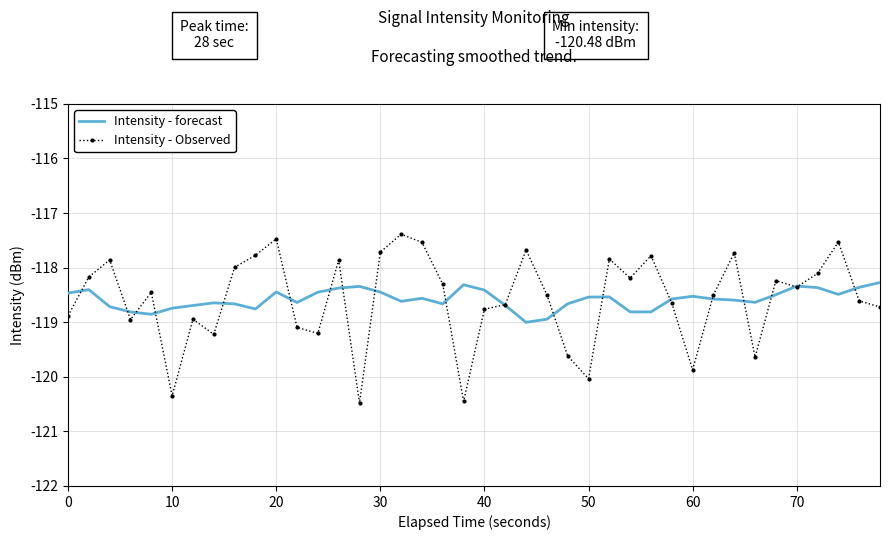

Which series has the widest spread of values?

Intensity - Observed